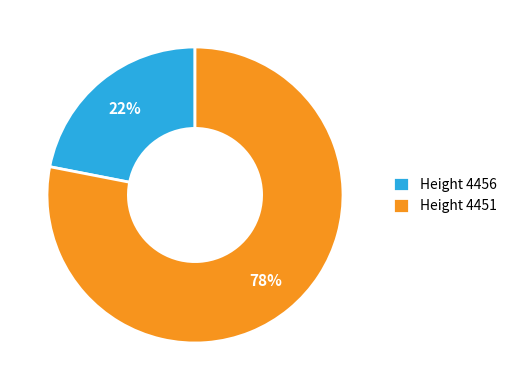

The Height 4451 slice represents 88% of the pie. True or false?

False